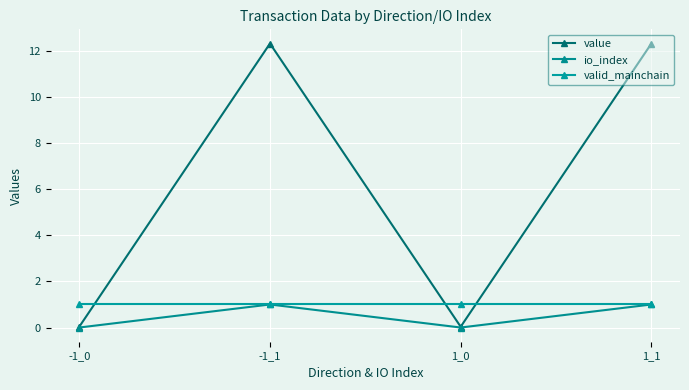

What is the greatest value displayed?

12.3